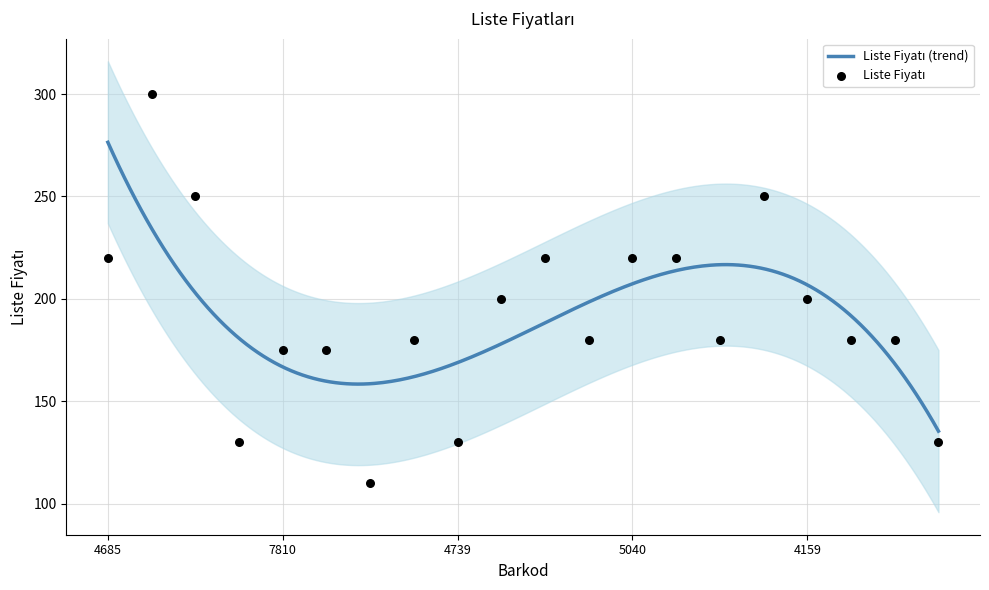

Approximately how many times larger is the value at 9786051184708 compared to 9786051184159?

0.7